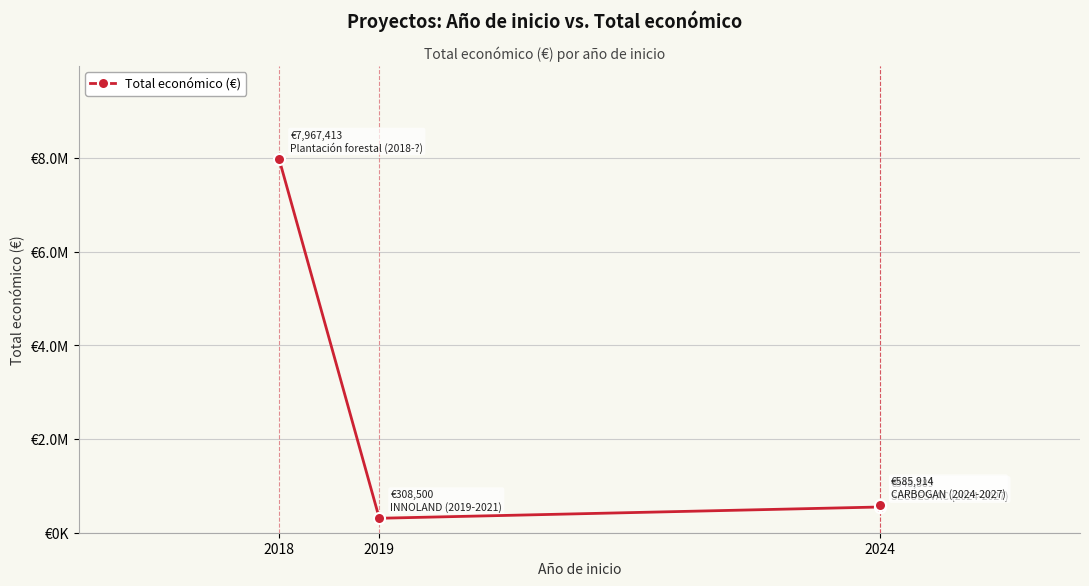

Does the chart have visible grid lines?

Yes